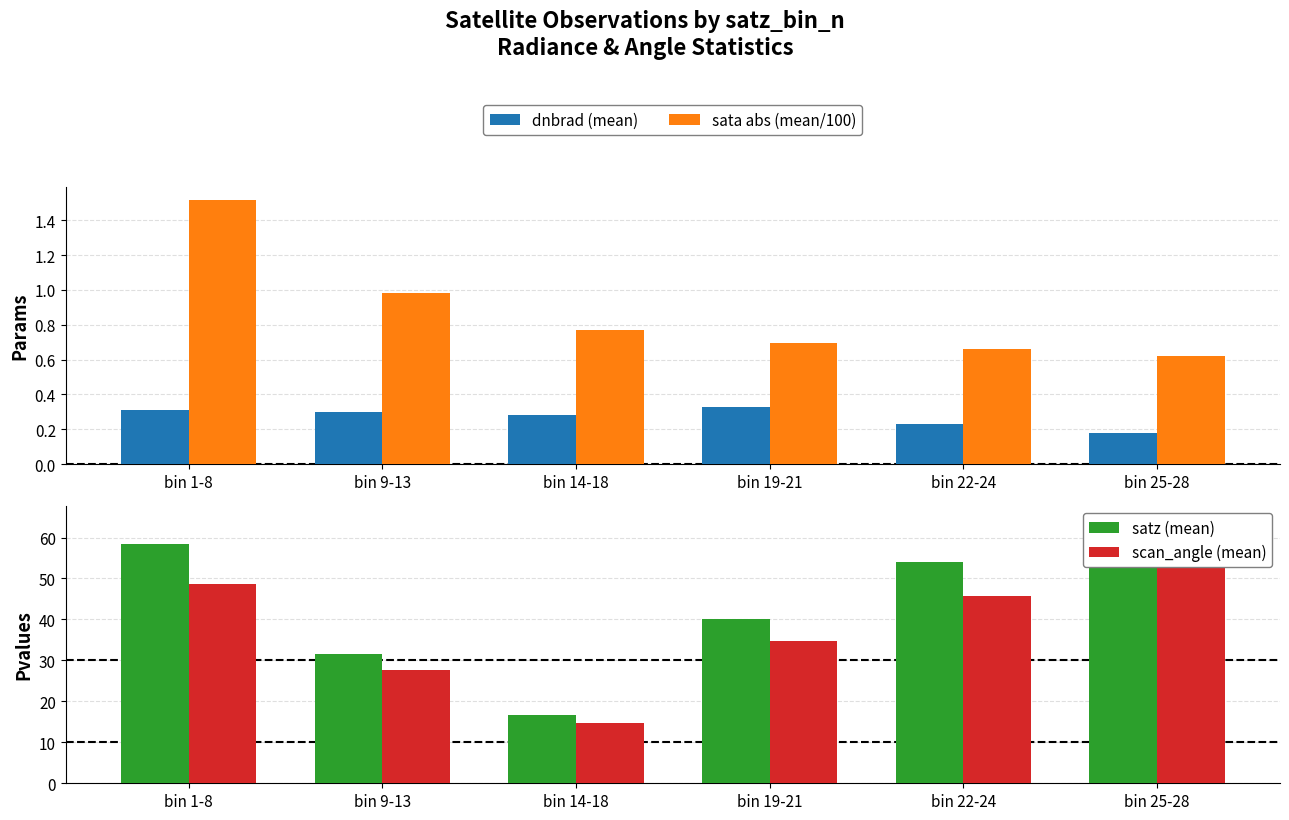

What is the value of the dnbrad (mean) bar at the 6th from the left?

0.2